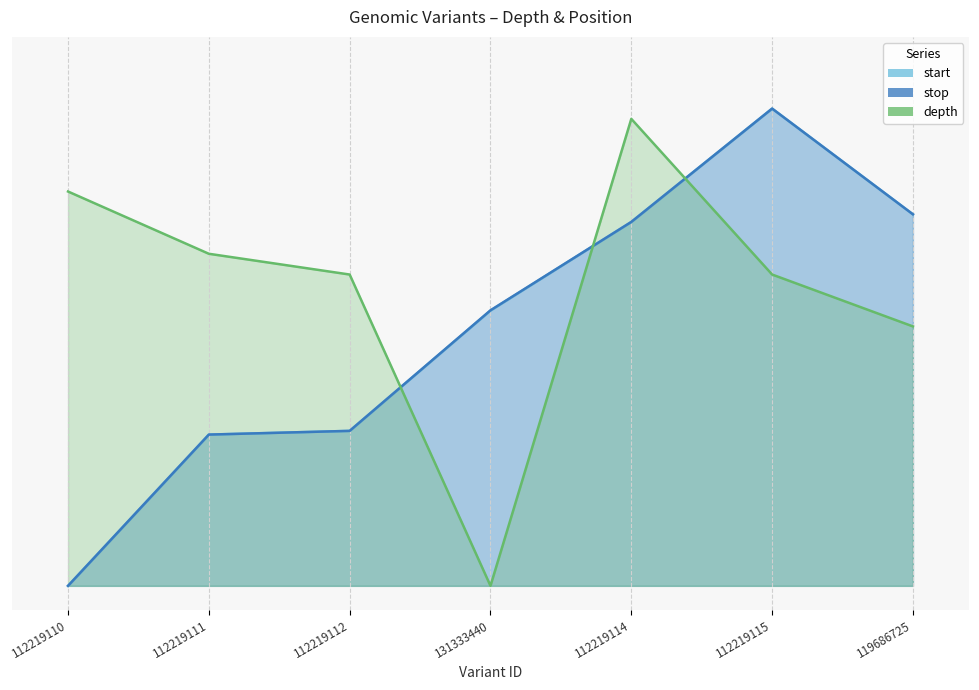

What is the label of the 7th point from the right?

112219110